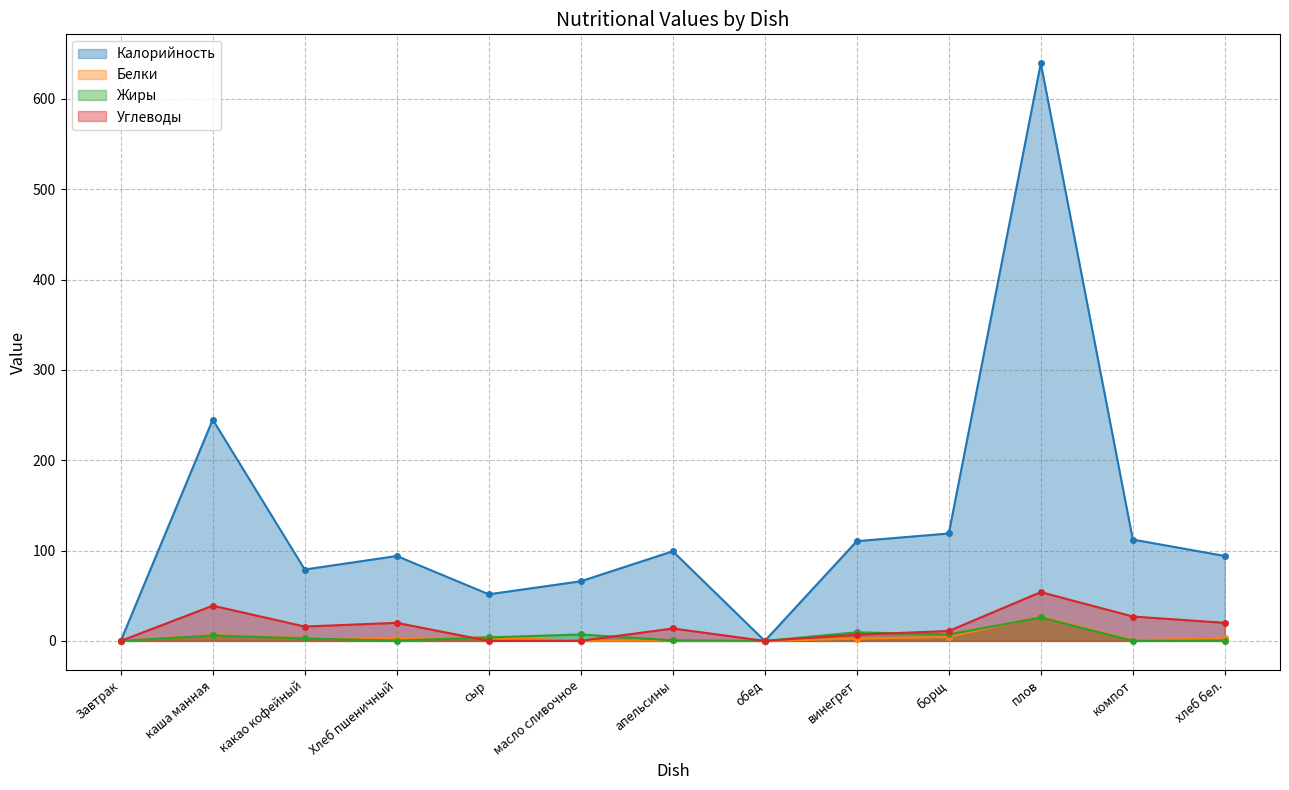

What value does the Жиры series have at каша манная?

6.0